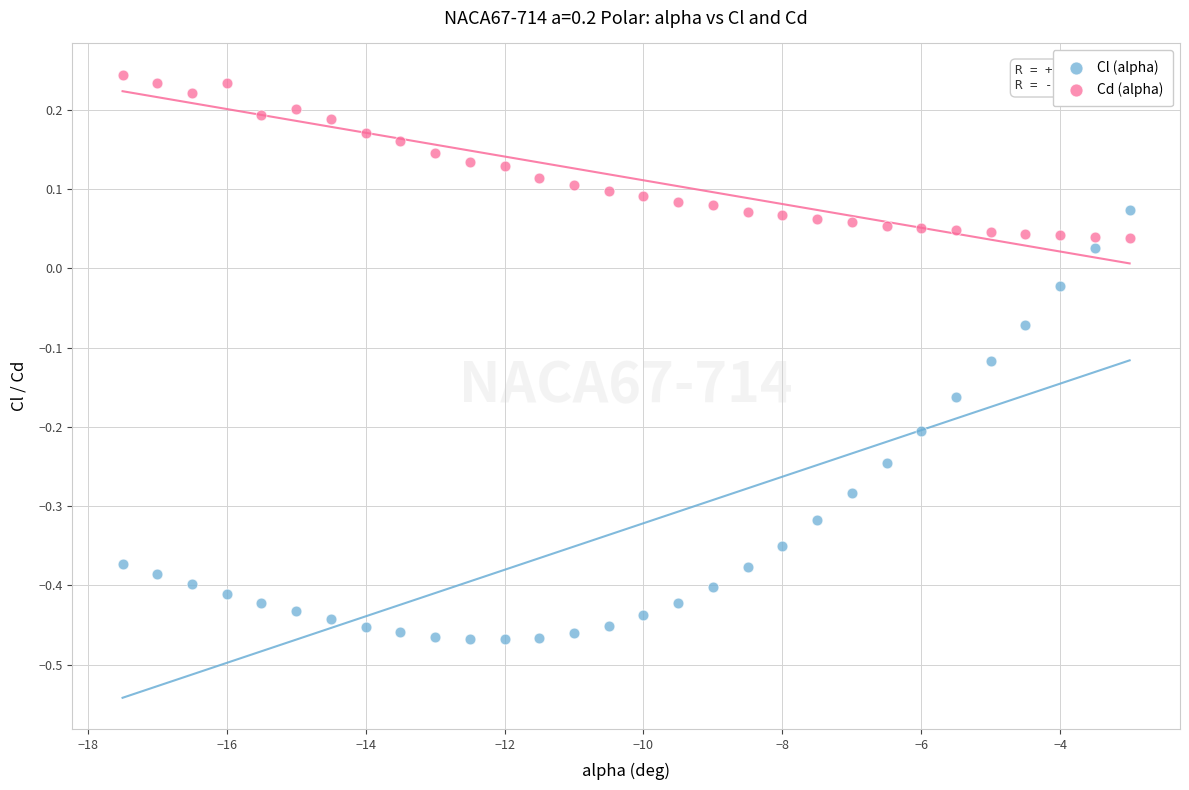

Across all data points, what is the range of Y values (max minus min)?

0.7